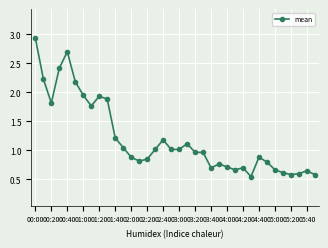

What is the difference between the maximum and minimum values?

2.4